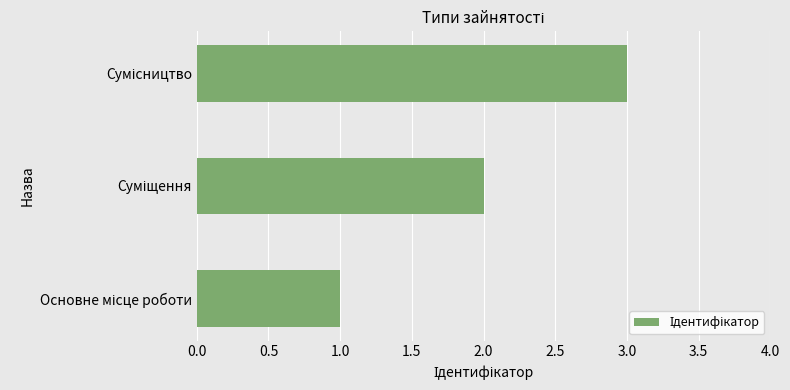

What is the maximum value shown in the chart?

3